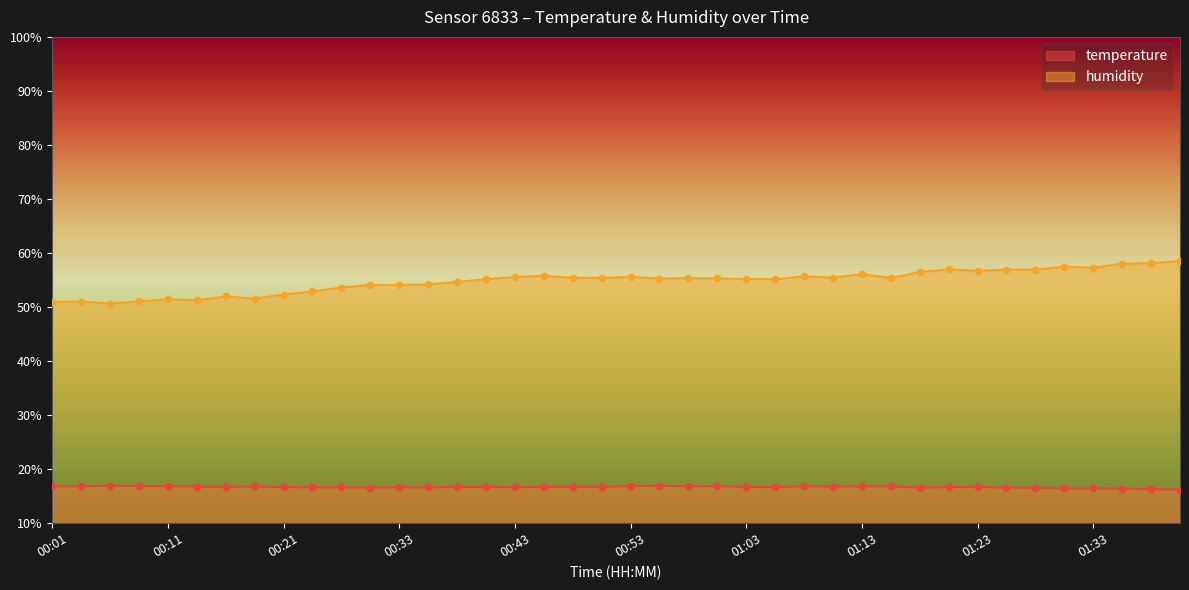

What is the total value across all series at 01:18?

73.1